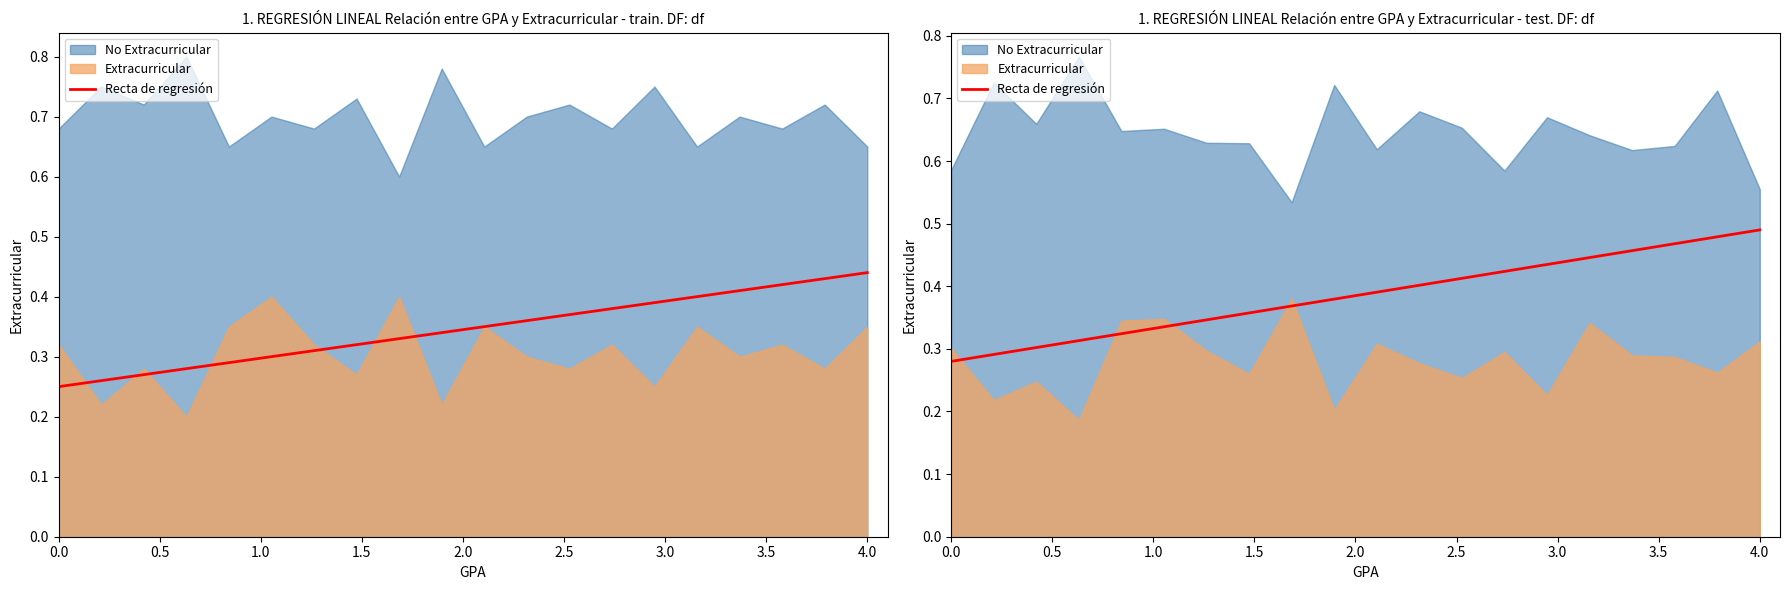

What is the value of the 3rd point from the left?

0.3